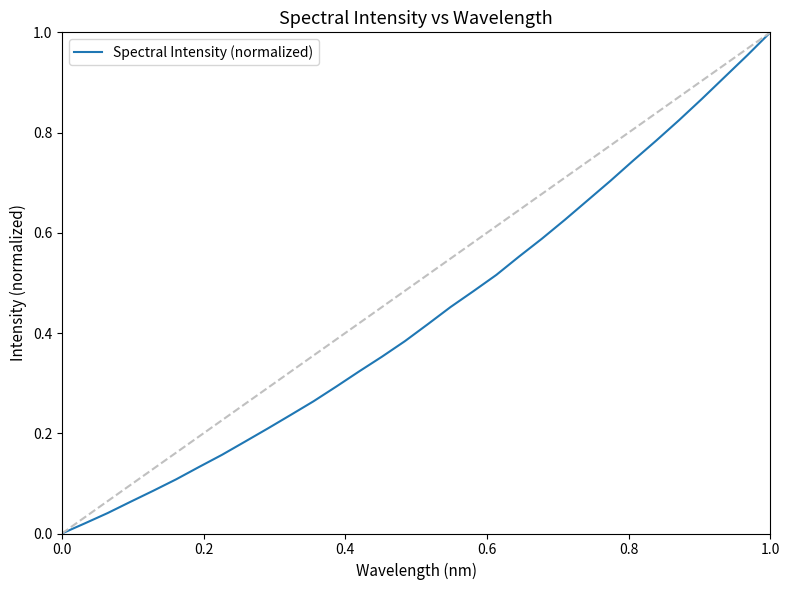

Is it true that the value at 1.0 is 1.5?

False